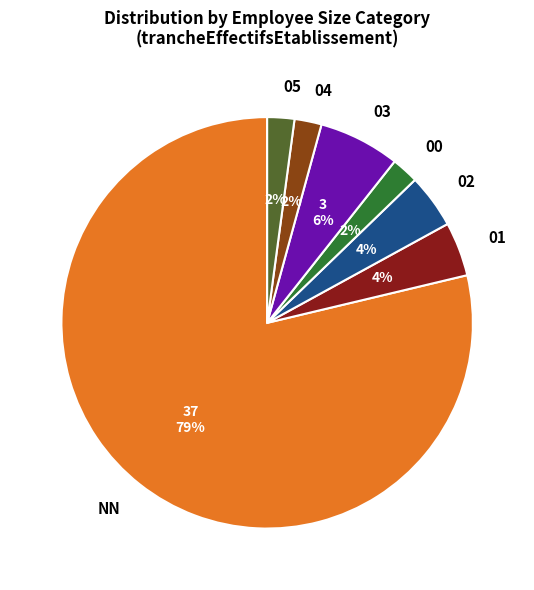

The 00 slice represents 2% of the pie. True or false?

True